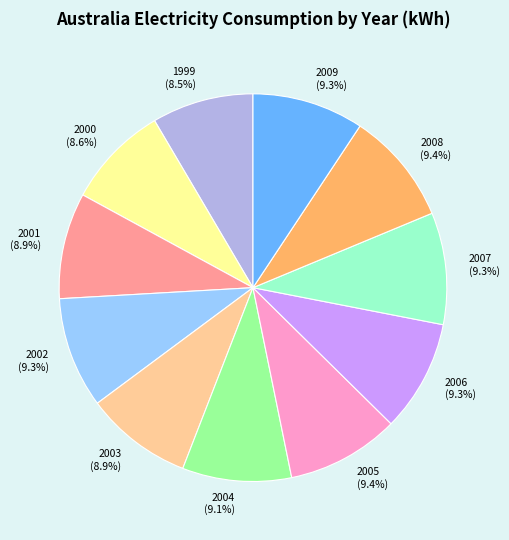

What is the ratio of the value at 2002 (9.3%) to the value at 2004 (9.1%)?

1.0